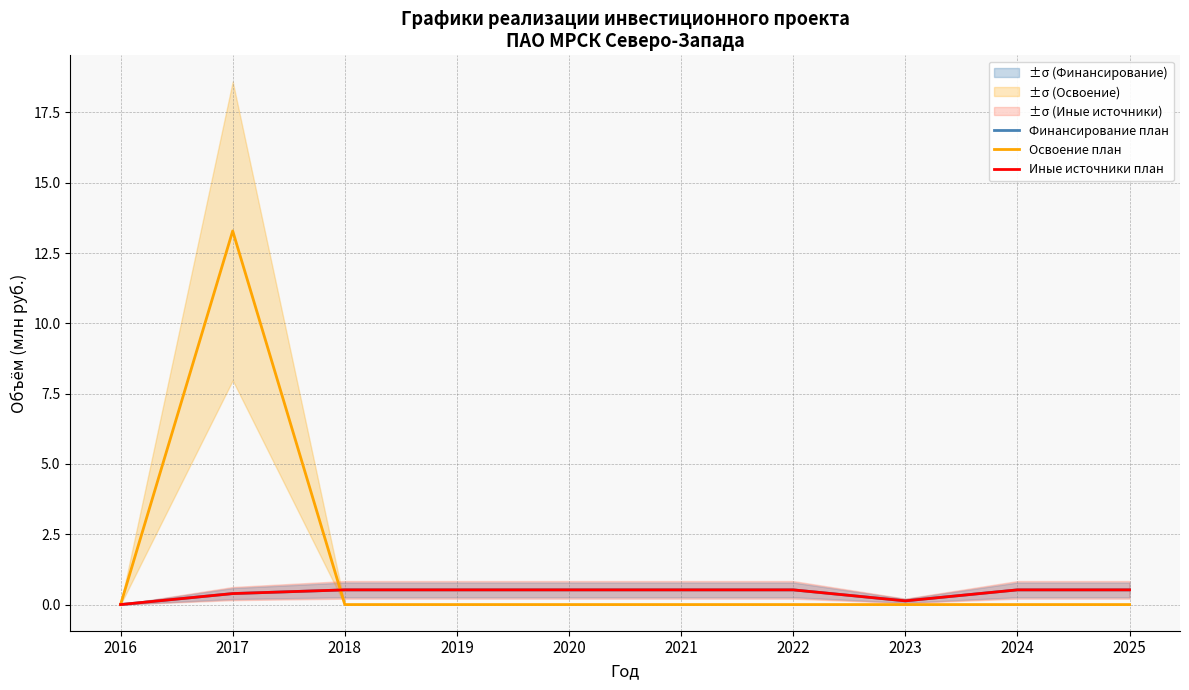

How many lines are shown in the chart?

3